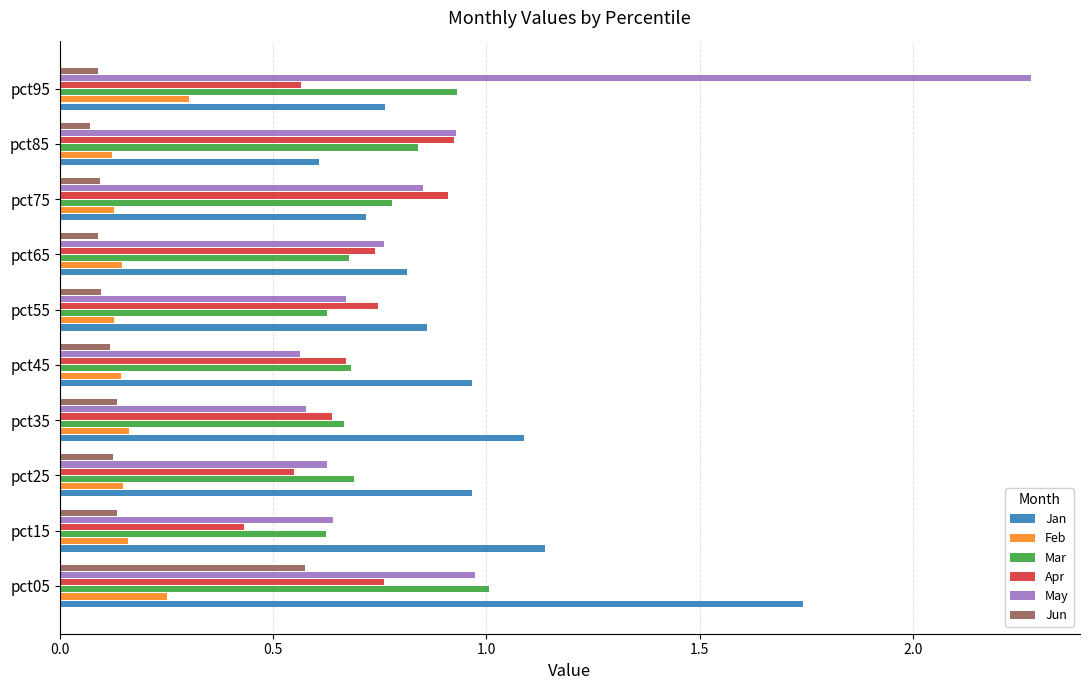

Is the value of Feb at pct95 greater than the value of Jan at pct25?

No